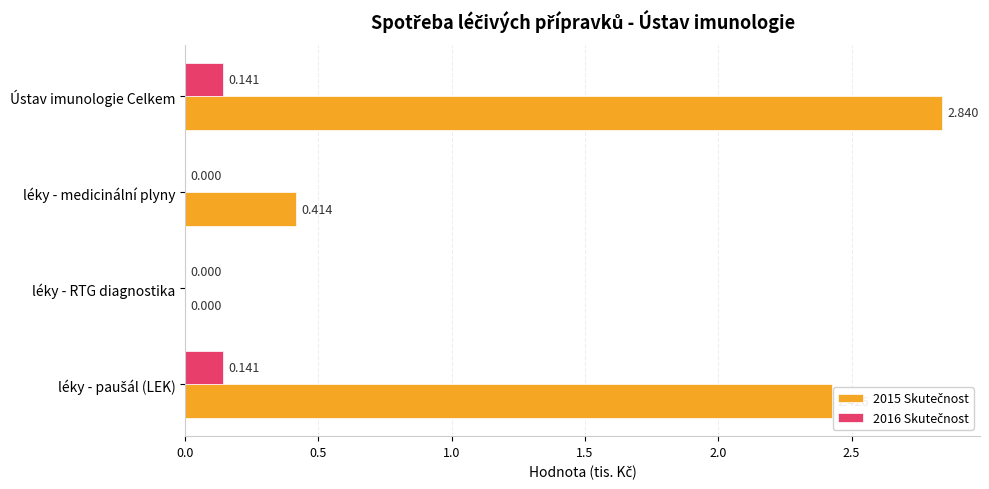

At which category is the sum across all series the highest?

Ústav imunologie Celkem